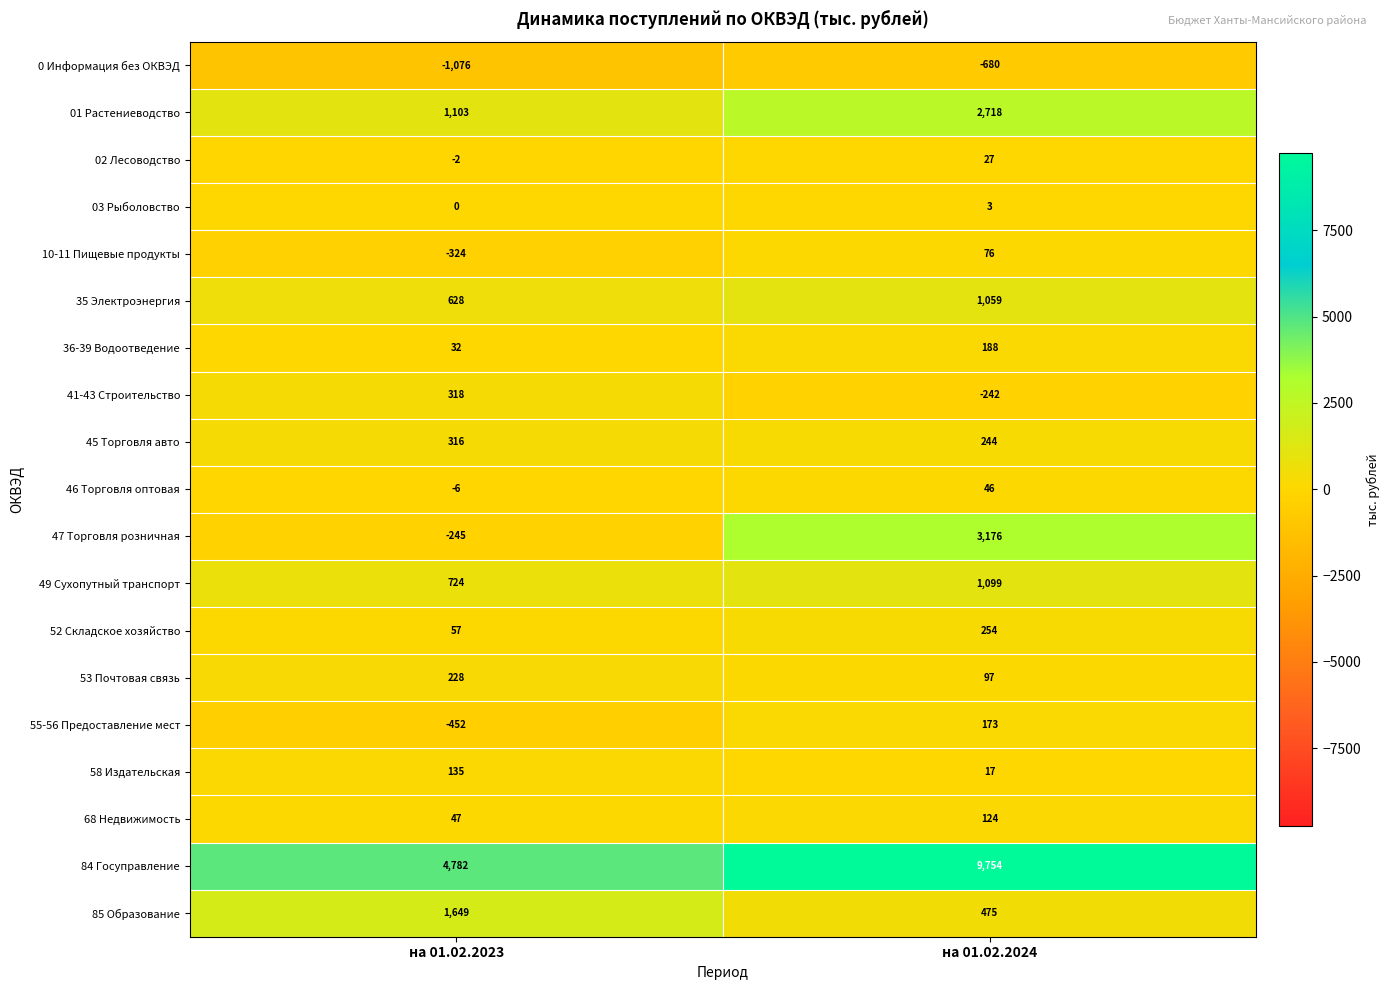

Rank the series by their maximum value, from highest to lowest.

84 Госуправление, 47 Торговля розничная, 01 Растениеводство, 85 Образование, 49 Сухопутный транспорт, 35 Электроэнергия, 41-43 Строительство, 45 Торговля авто, 52 Складское хозяйство, 53 Почтовая связь, 36-39 Водоотведение, 55-56 Предоставление мест, 58 Издательская, 68 Недвижимость, 10-11 Пищевые продукты, 46 Торговля оптовая, 02 Лесоводство, 03 Рыболовство, 0 Информация без ОКВЭД